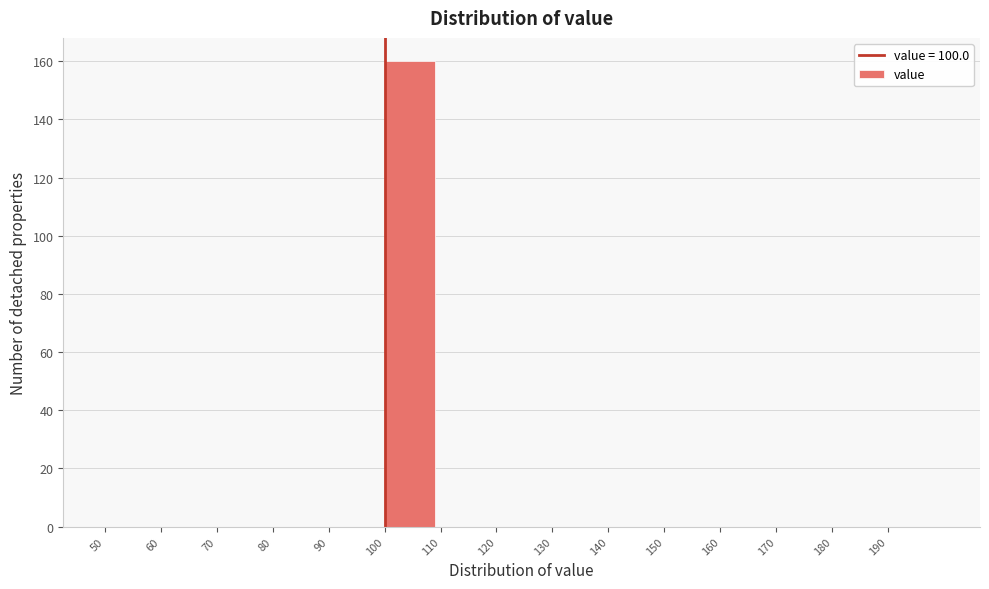

Over which range of the x-axis is the bar tallest?

100 to 110